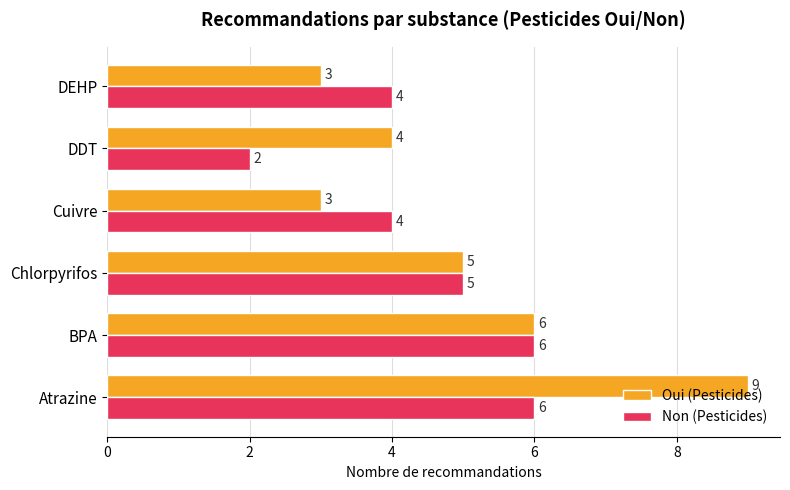

What are all the series names shown in the legend?

Oui (Pesticides), Non (Pesticides)